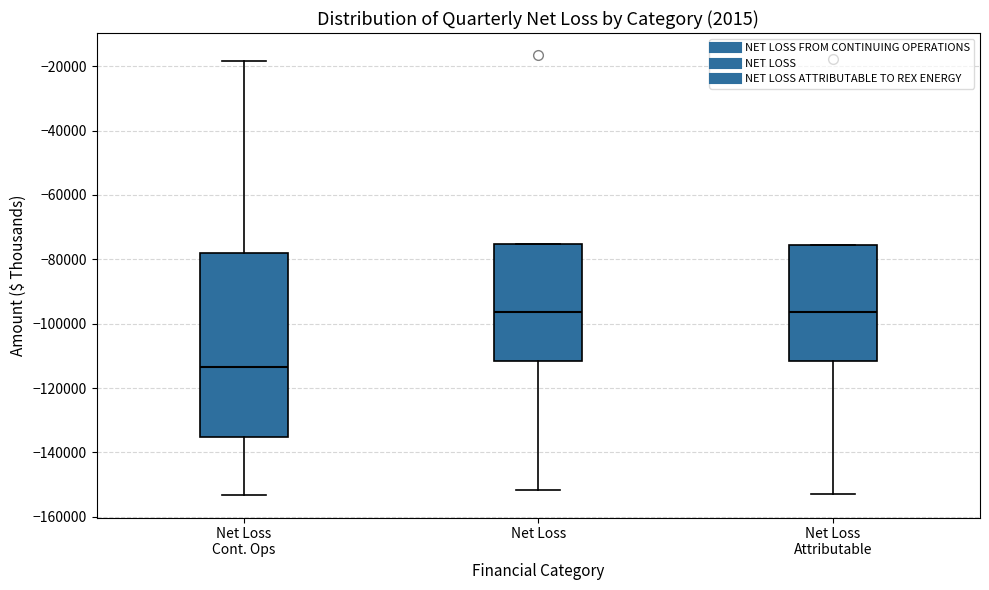

Where is the upper edge of the box for Net Loss Cont. Ops on the y-axis? The values are not printed on the chart, so give them approximately, as read against the axis.

-78000